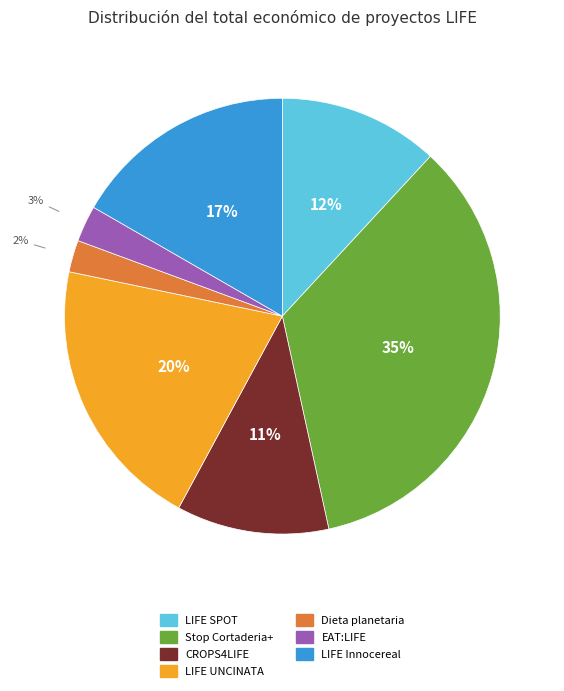

Does any single category account for the majority?

No